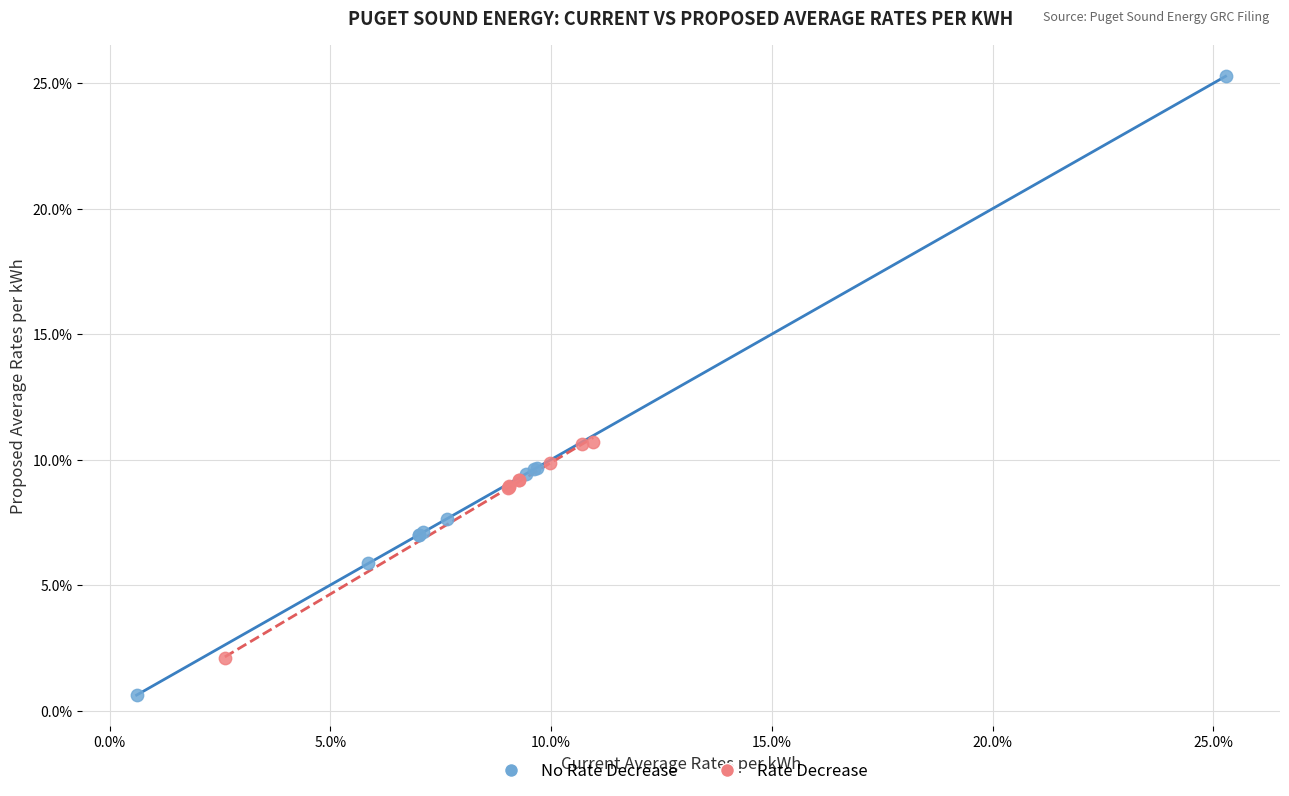

What are all the series names shown in the legend?

No Rate Decrease, Rate Decrease